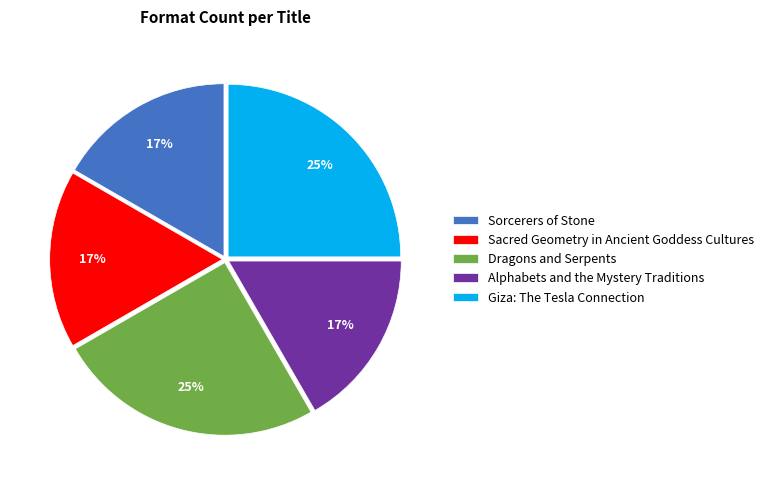

How many slices are in this pie chart?

5